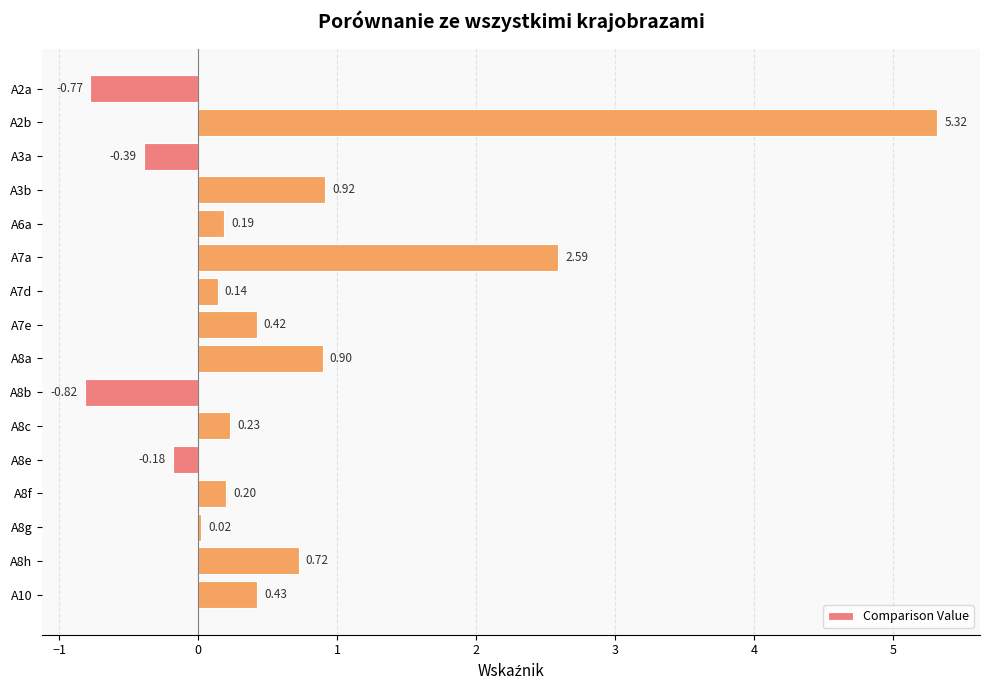

What is the average value?

0.6